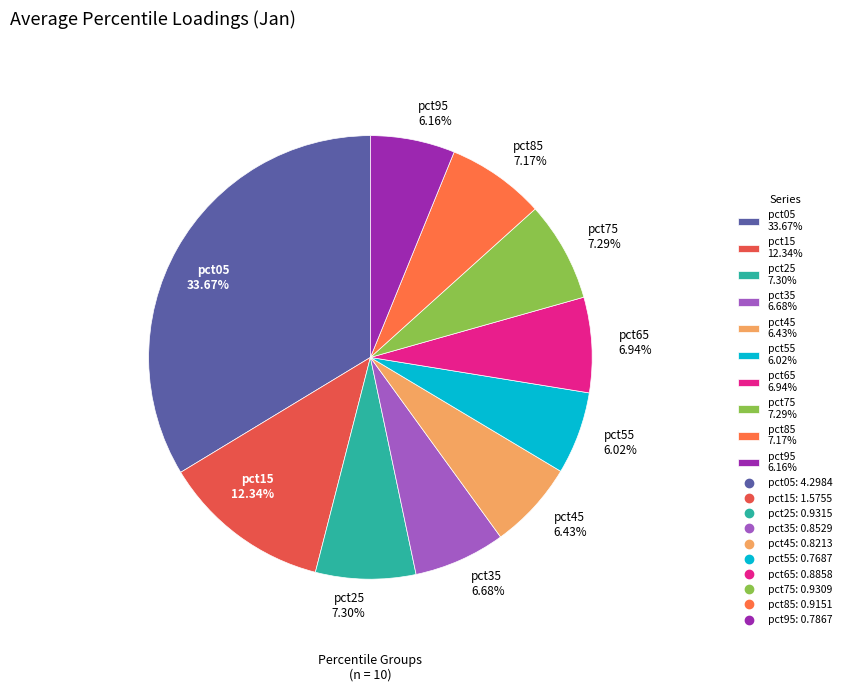

To the nearest percent, what portion does pct05 represent?

34%